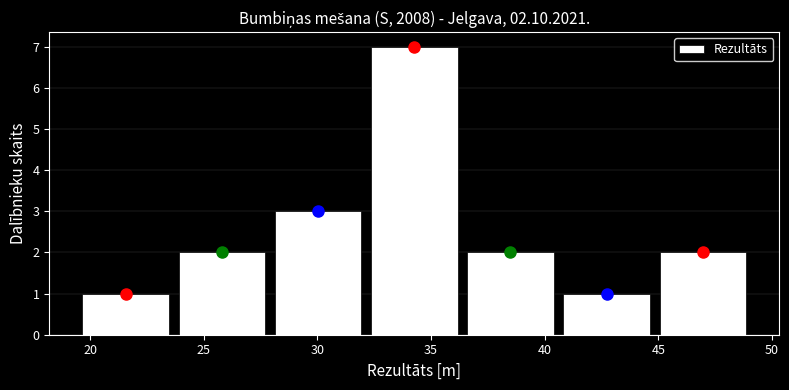

Reading left to right, transcribe this chart: for each bar, give the range it covers on the x-axis and its height. Neither the bar edges nor the heights are printed on the chart, so give them approximately, as read against the axes.

19.5 to 23.5: 1
23.5 to 28.0: 2
28.0 to 32.0: 3
32.0 to 36.5: 7
36.5 to 40.5: 2
40.5 to 45.0: 1
45.0 to 49.0: 2